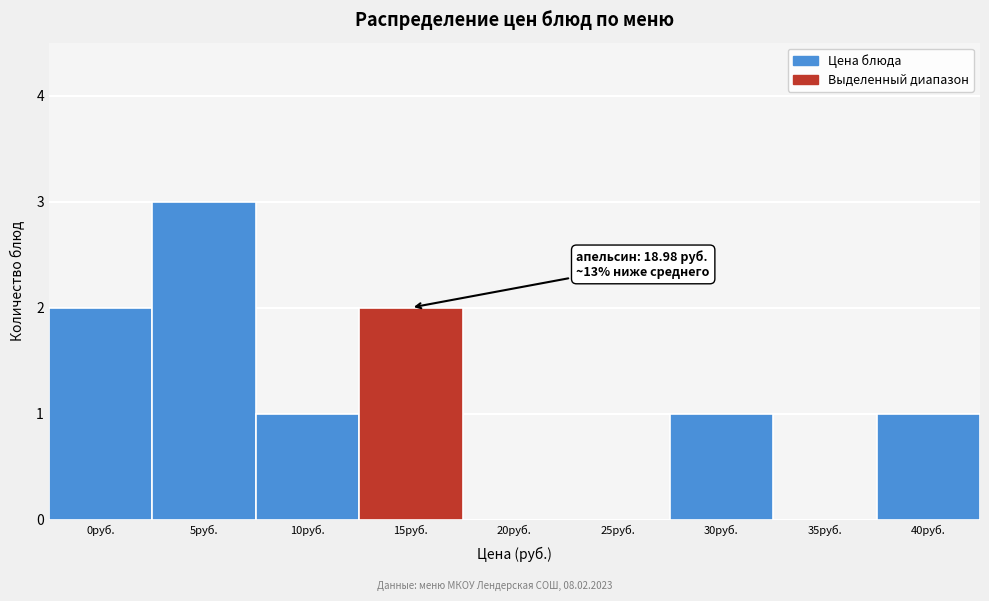

Reading left to right, list all the values displayed in this chart.

0руб.=2	5руб.=3	10руб.=1	15руб.=2	20руб.=0	25руб.=0	30руб.=1	35руб.=0	40руб.=1